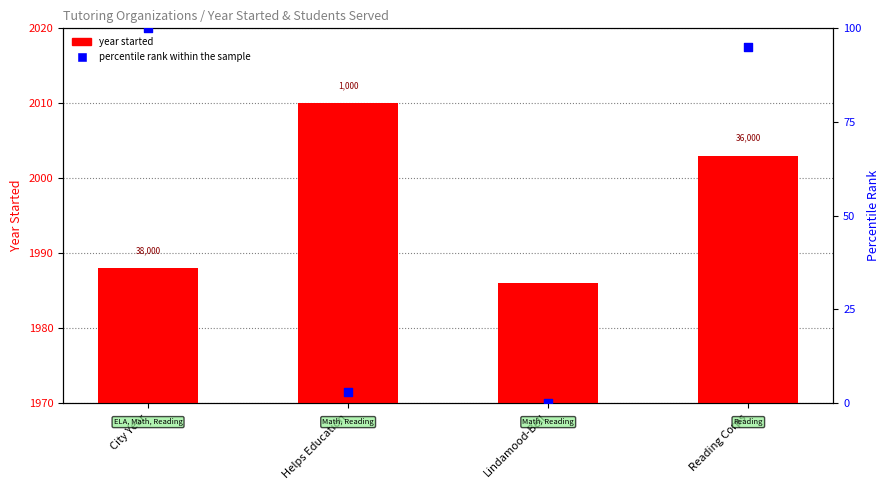

Which series has the largest Y range (max minus min)?

percentile rank within the sample